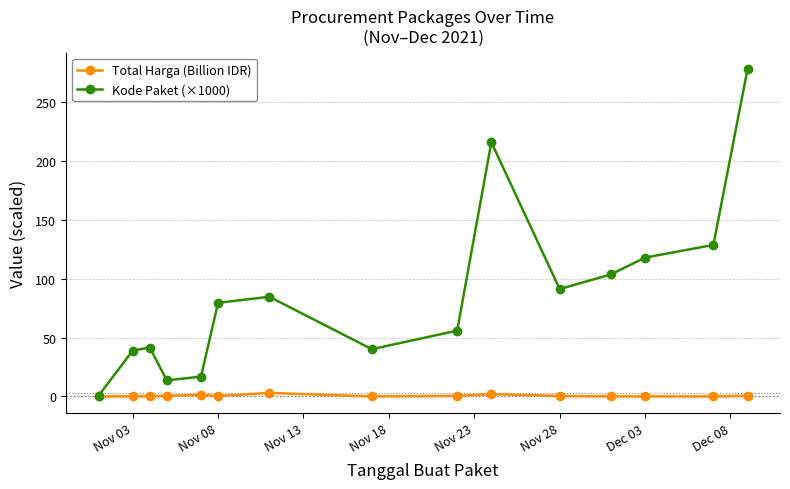

What is the greatest value displayed?

277.7